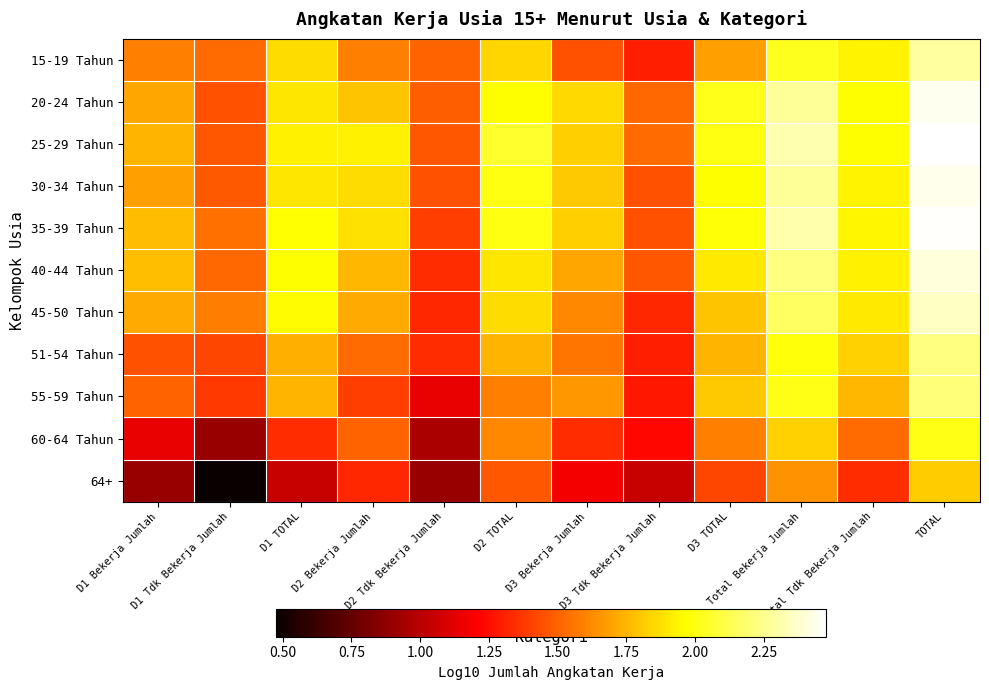

Which series has the widest spread of values?

64+